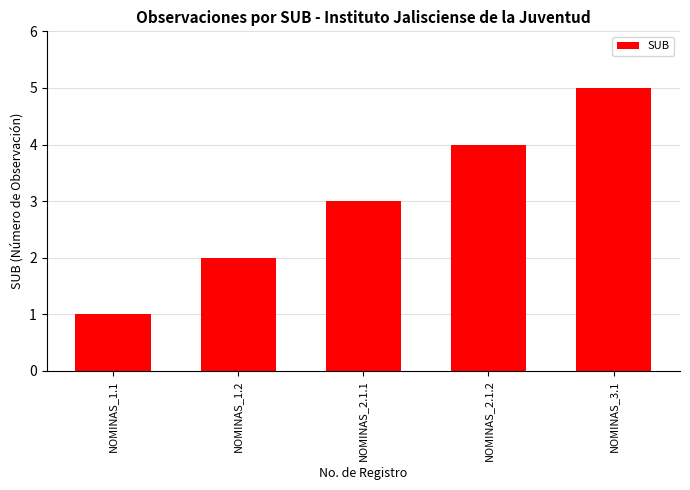

The value at NOMINAS_2.1.2 is 4. True or false?

True